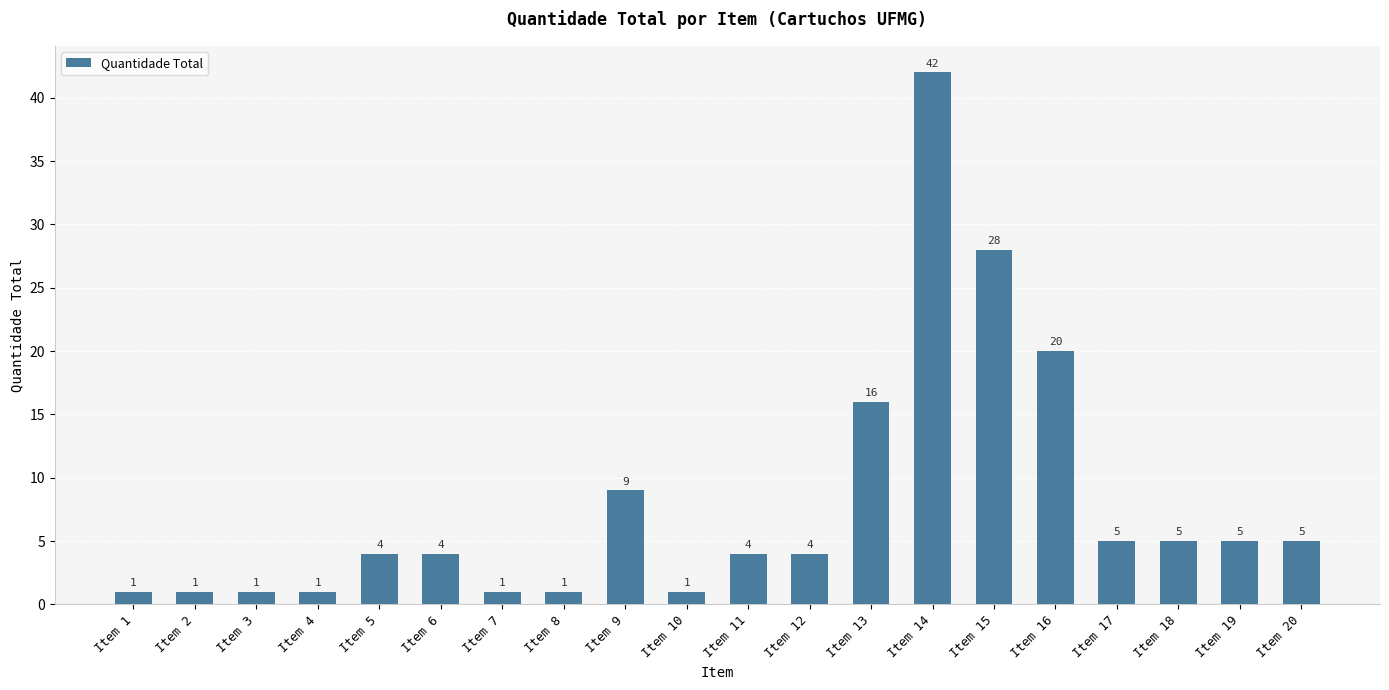

How many data points does each series have?

20